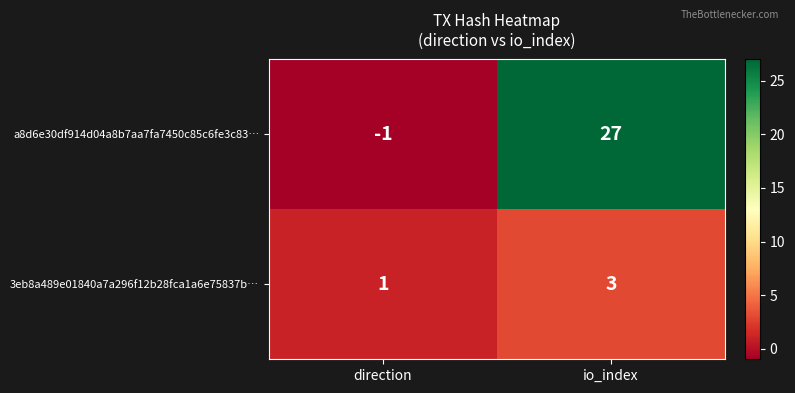

Rank the series by their average value, from highest to lowest.

a8d6e30df914d04a8b7aa7fa7450c85c6fe3c83…, 3eb8a489e01840a7a296f12b28fca1a6e75837b…